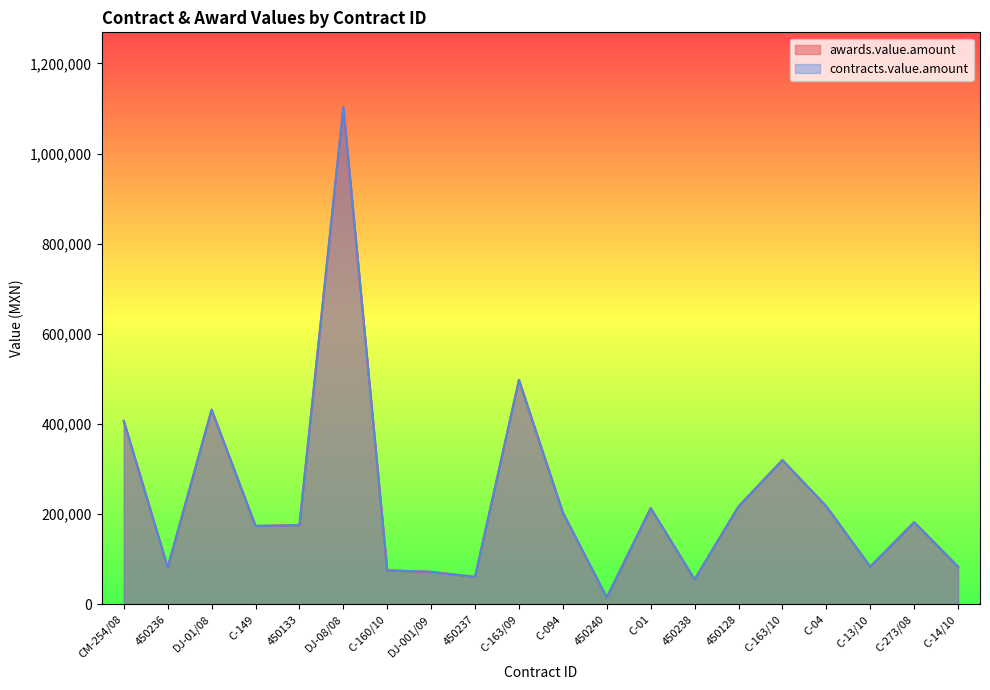

What are all the series names shown in the legend?

awards.value.amount, contracts.value.amount